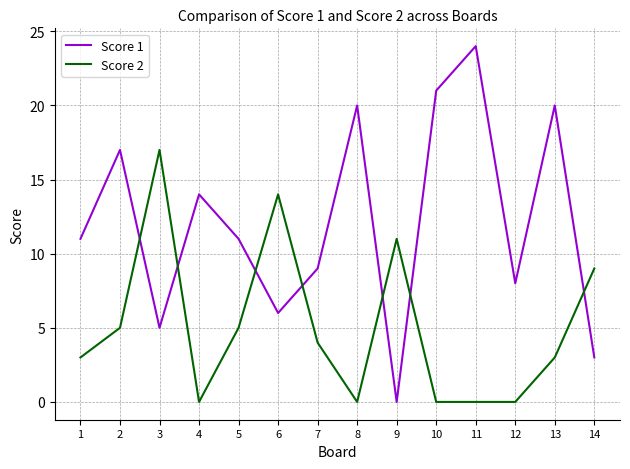

True or false: Score 1 has a value of 4 at 2.

False